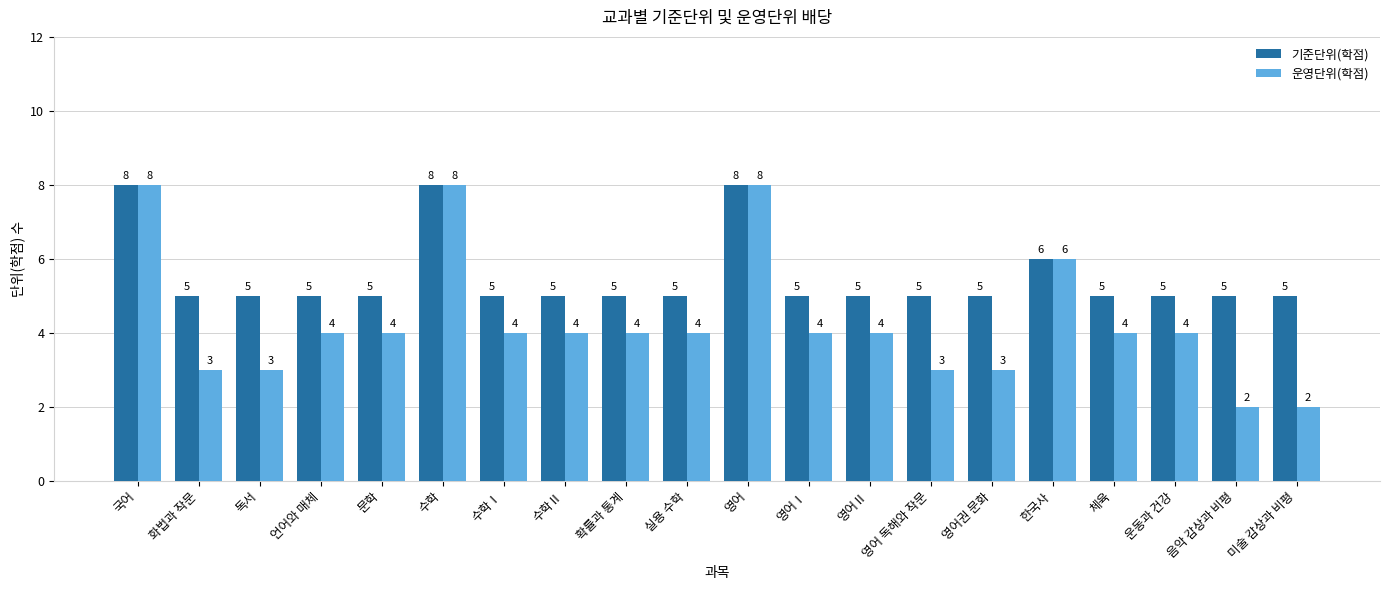

Between 국어 and 운동과 건강, which series saw the biggest shift?

운영단위(학점)